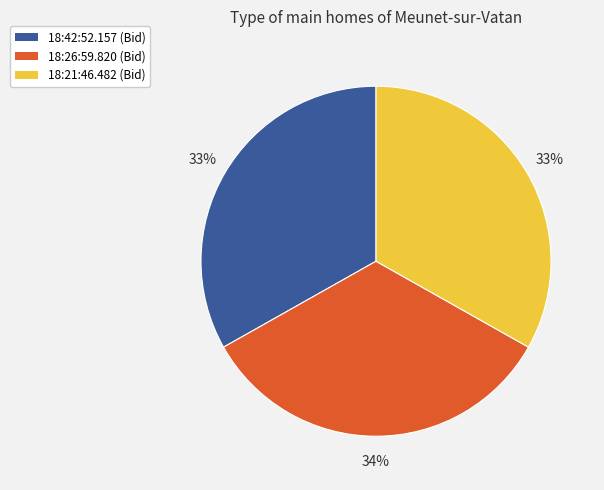

The 18:21:46.482 slice represents 33% of the pie. True or false?

True